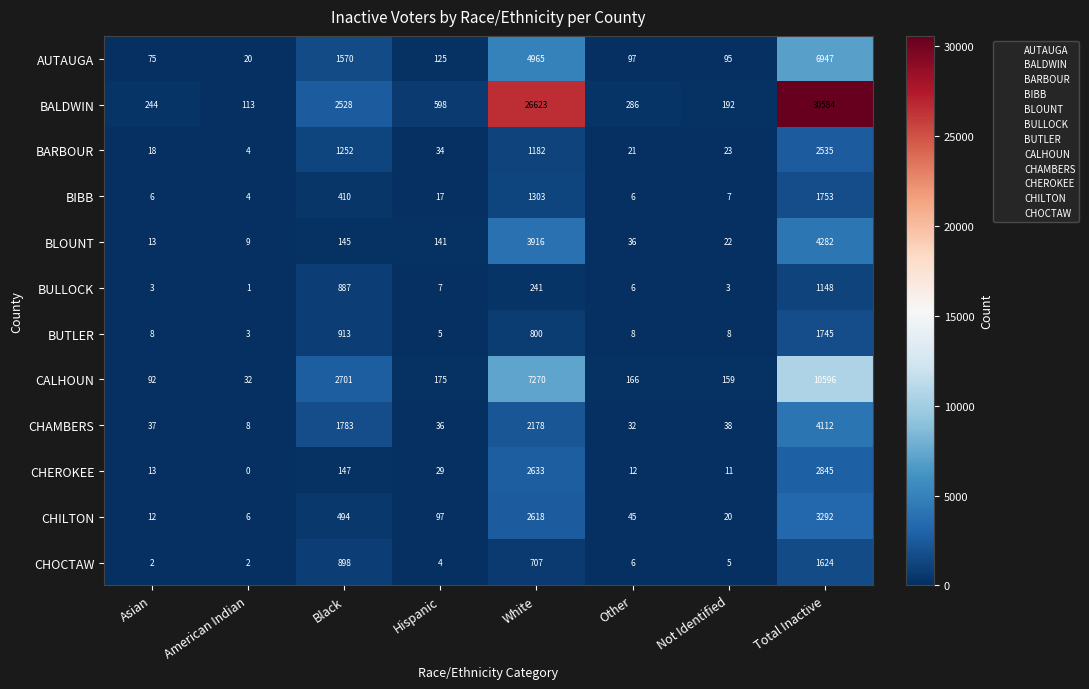

What is the difference between the BLOUNT values at Total Inactive and Not Identified?

4260